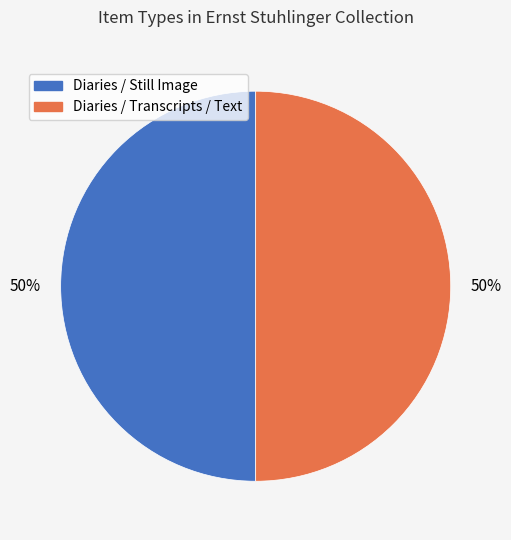

Approximately how many times larger is the value at Diaries / Transcripts / Text compared to Diaries / Still Image?

1.0